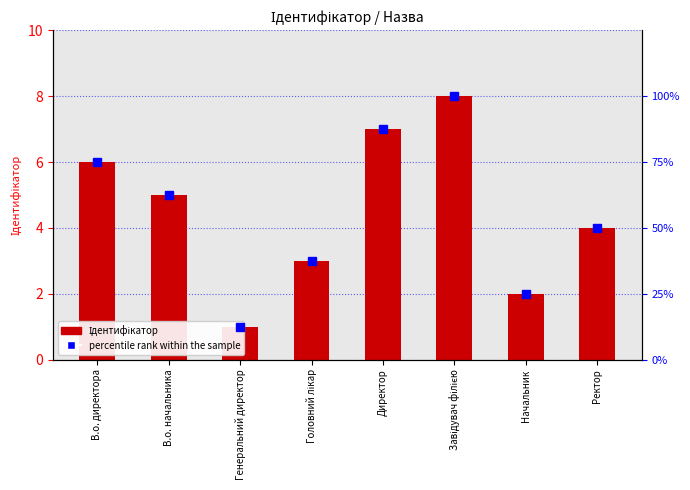

What is the sum of the percentile rank within the sample values at Директор and Головний лікар?

125.0